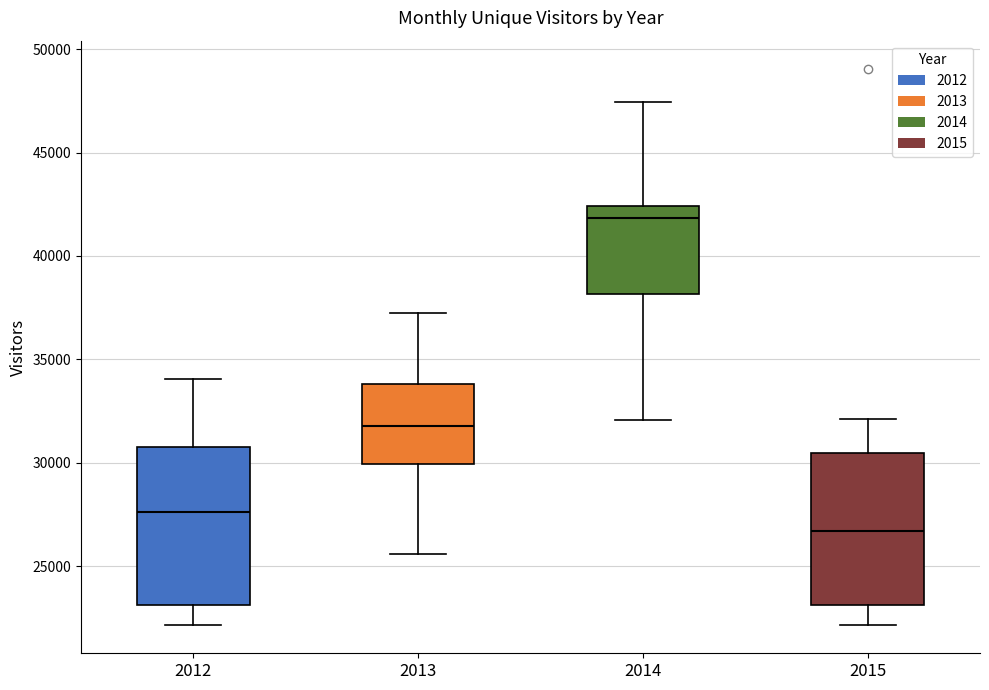

Reading left to right, read every box against the y-axis: the position of its median line, the range the box covers, and the ends of its whiskers. The values are not printed on the chart, so give them approximately, as read against the axis.

2012: median 27500, box 23000 to 31000, whiskers 22000 to 34000
2013: median 32000, box 30000 to 34000, whiskers 25500 to 37000
2014: median 42000, box 38000 to 42500, whiskers 32000 to 47500
2015: median 26500, box 23000 to 30500, whiskers 22000 to 32000